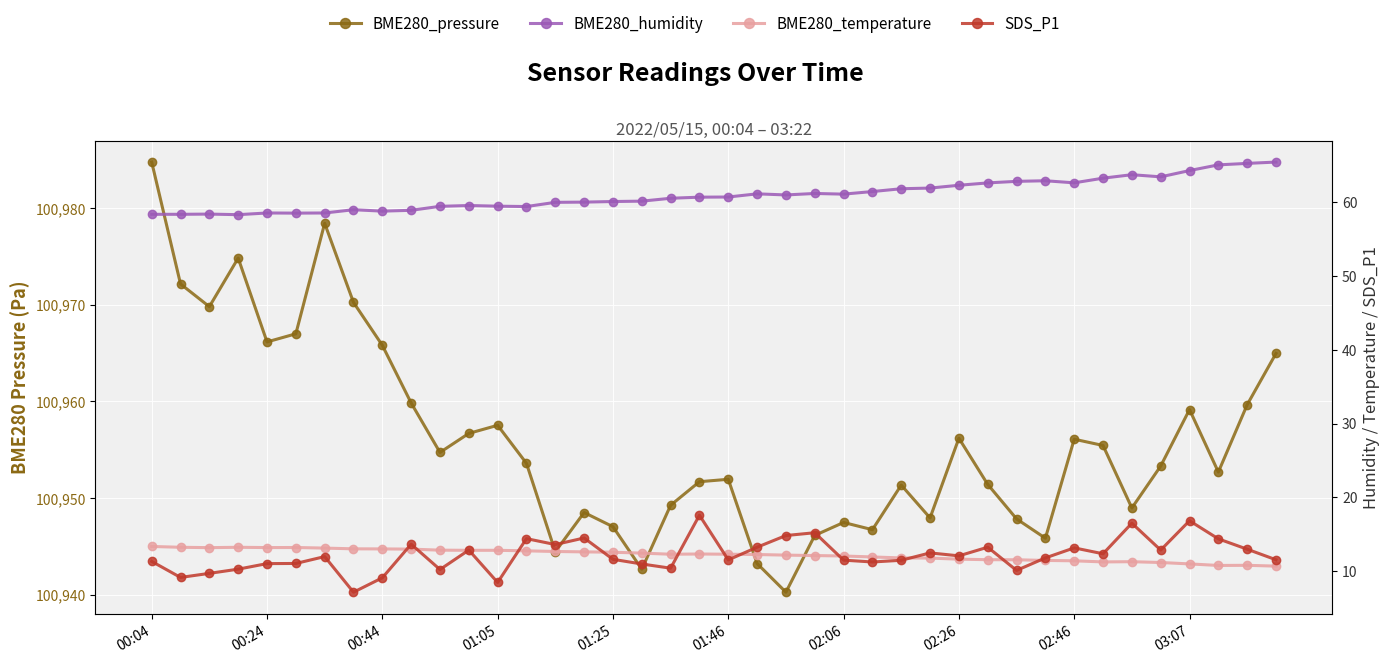

Is it true that BME280_temperature equals 17.3 at 02:06?

False